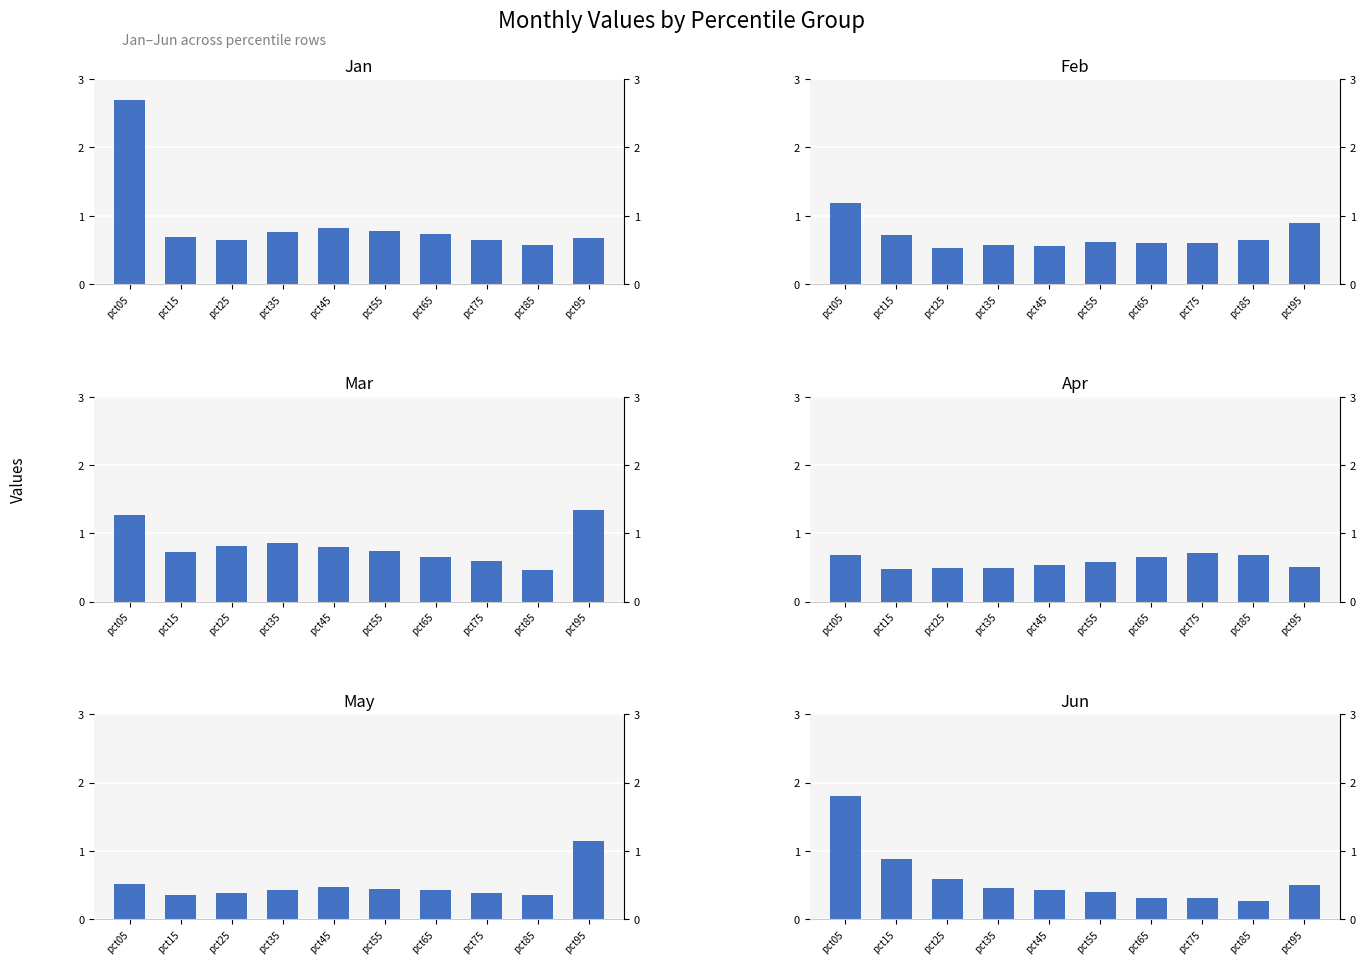

Is it true that Jun equals 0.9 at pct15?

True